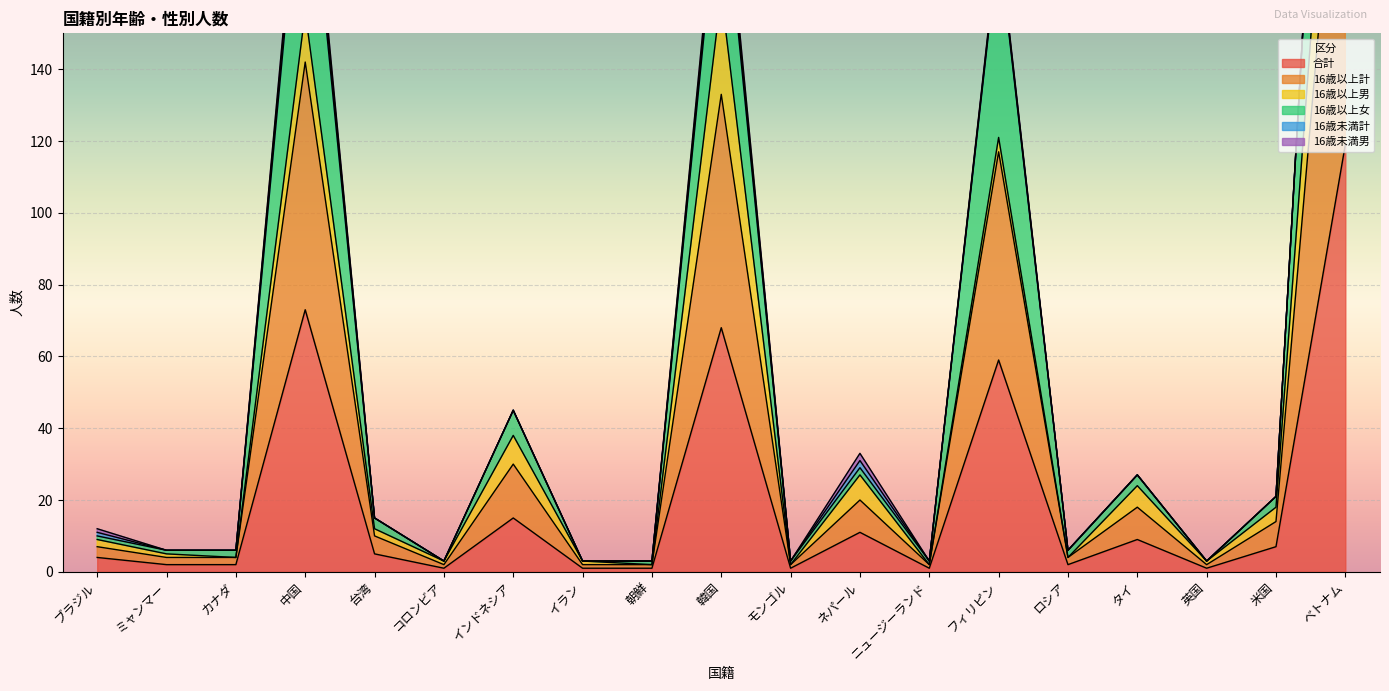

What is the highest value of the 合計 series?

119